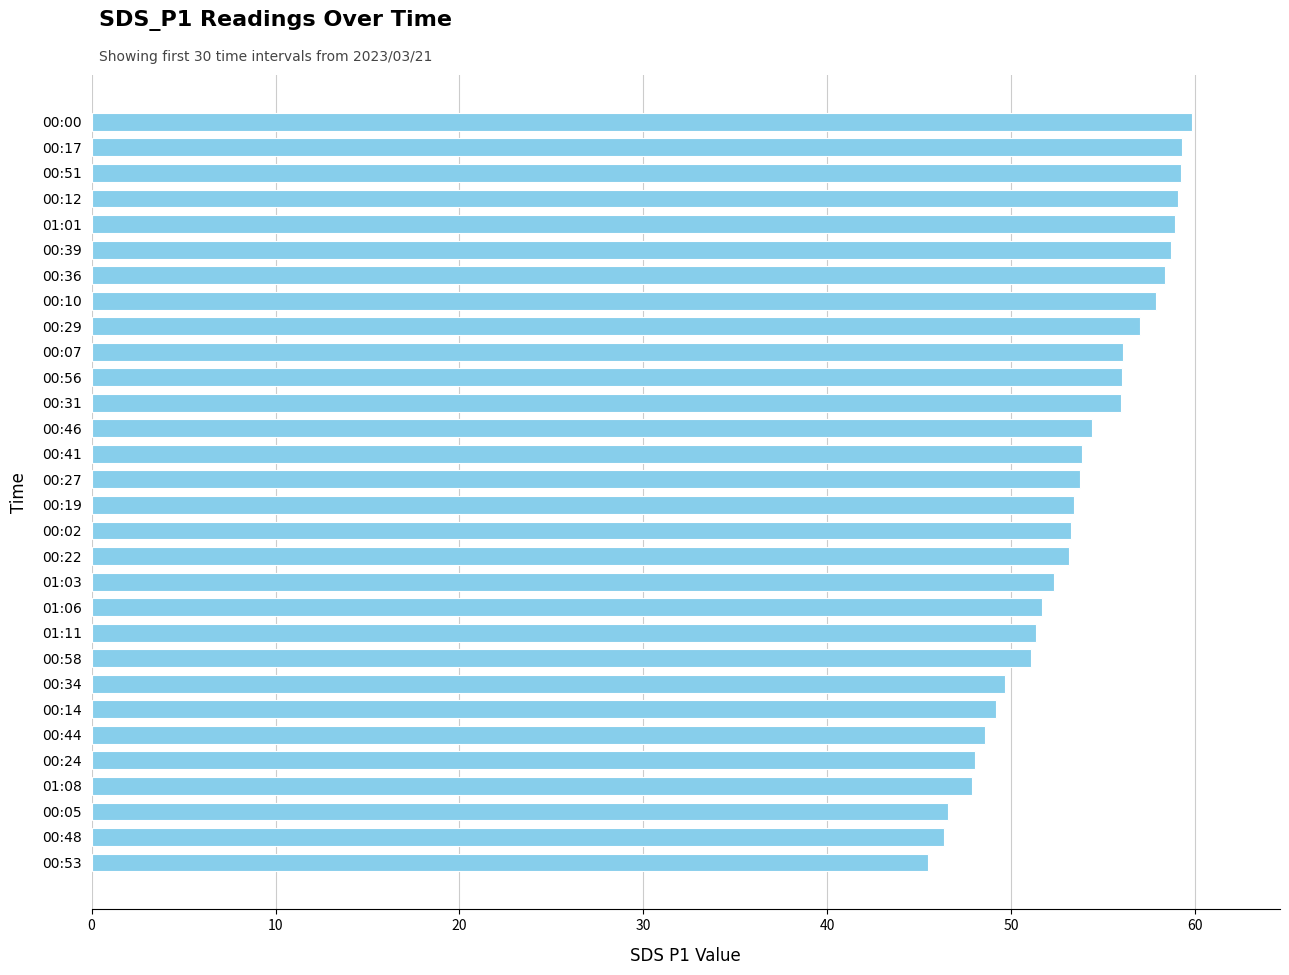

Does the chart contain any negative values?

No